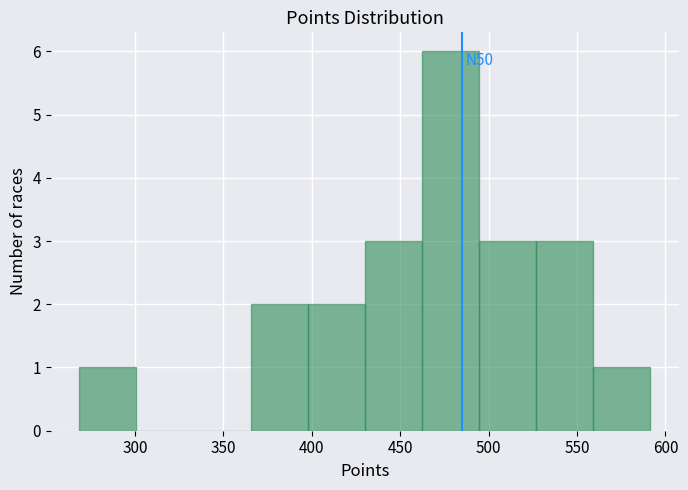

Over which range of the x-axis is the bar tallest?

460 to 495